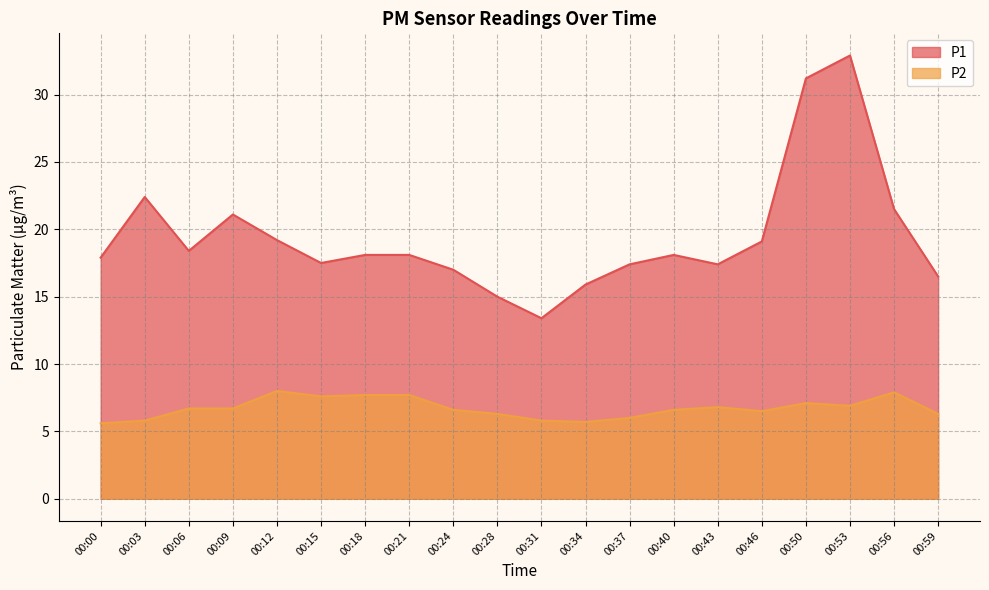

True or false: P1 has more than 2 interior local peaks.

True